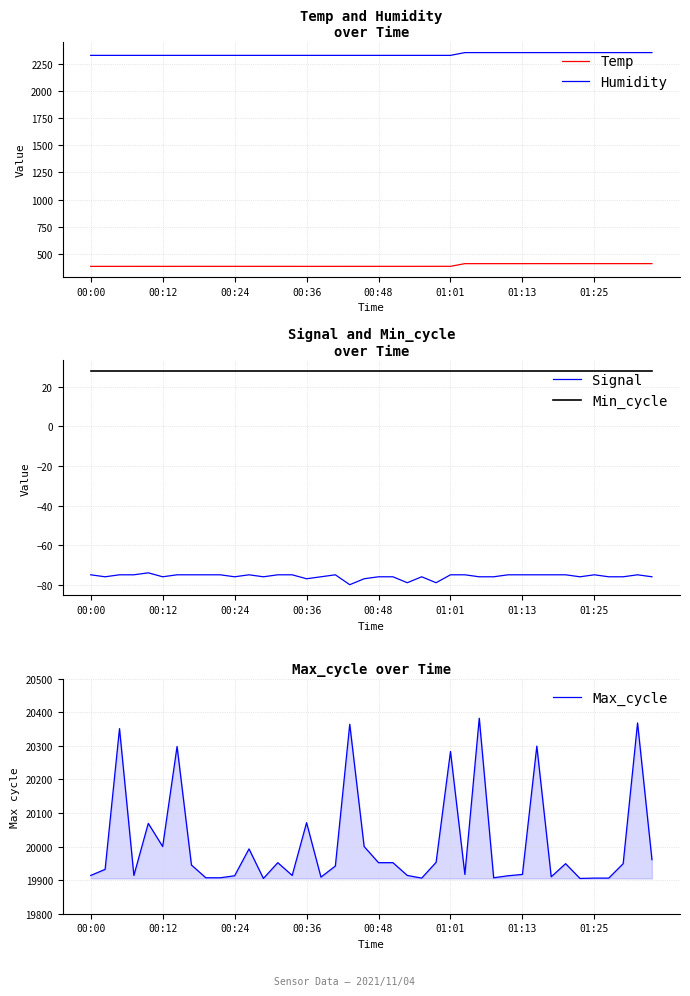

True or false: Humidity has a value of 3736.1 at 00:48.

False